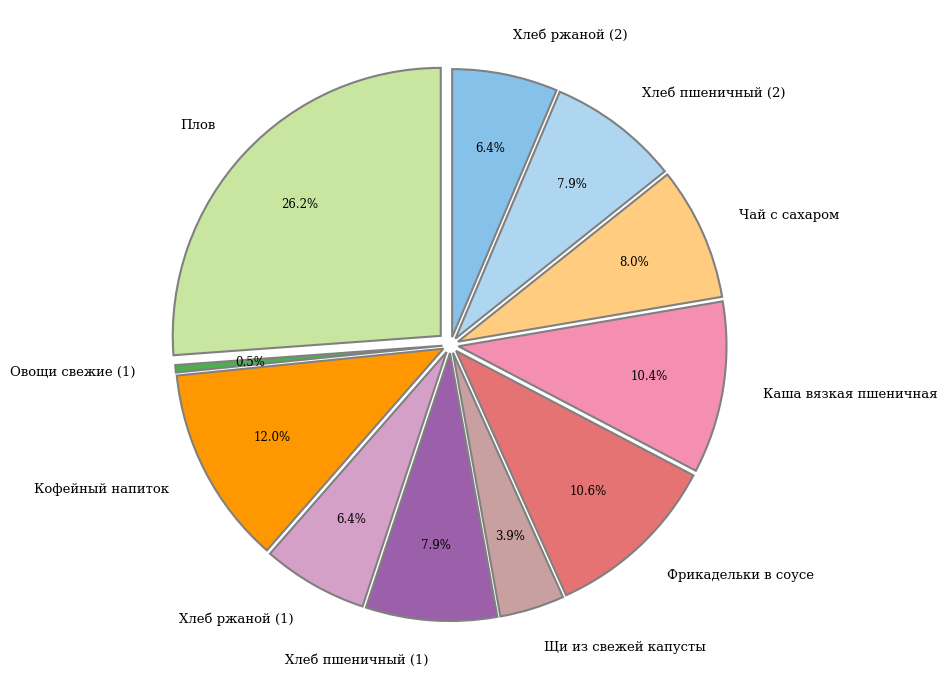

Which slice is the largest?

Плов